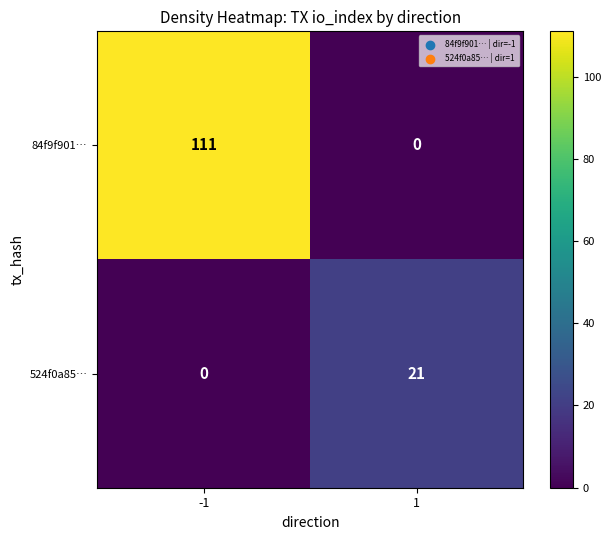

Which series has the widest spread of values?

84f9f901…